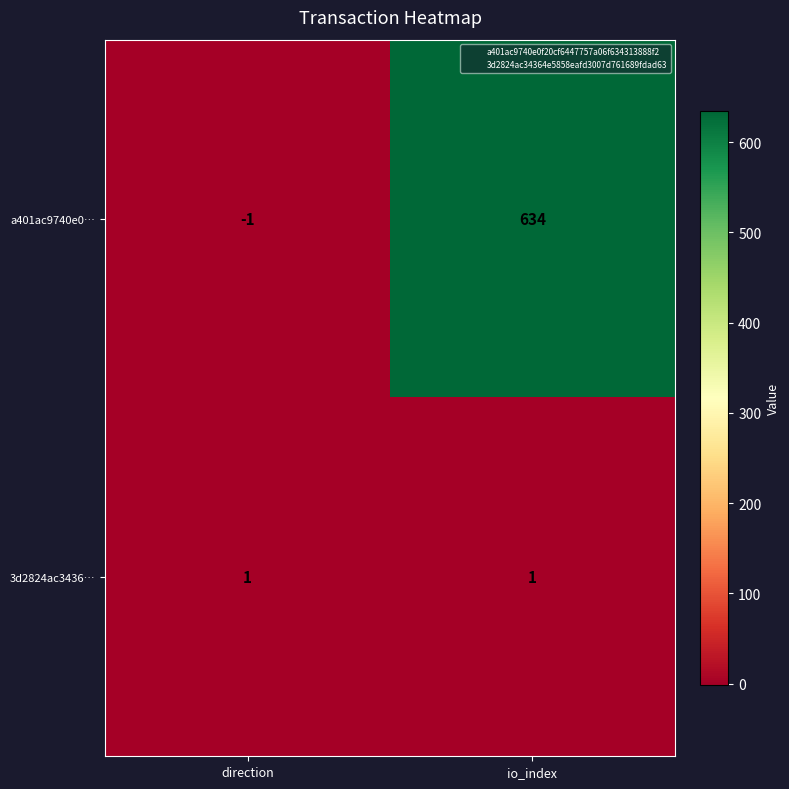

Reading left to right, what are all the values shown in this chart?

a401ac9740e0…: -1	634
3d2824ac3436…: 1	1